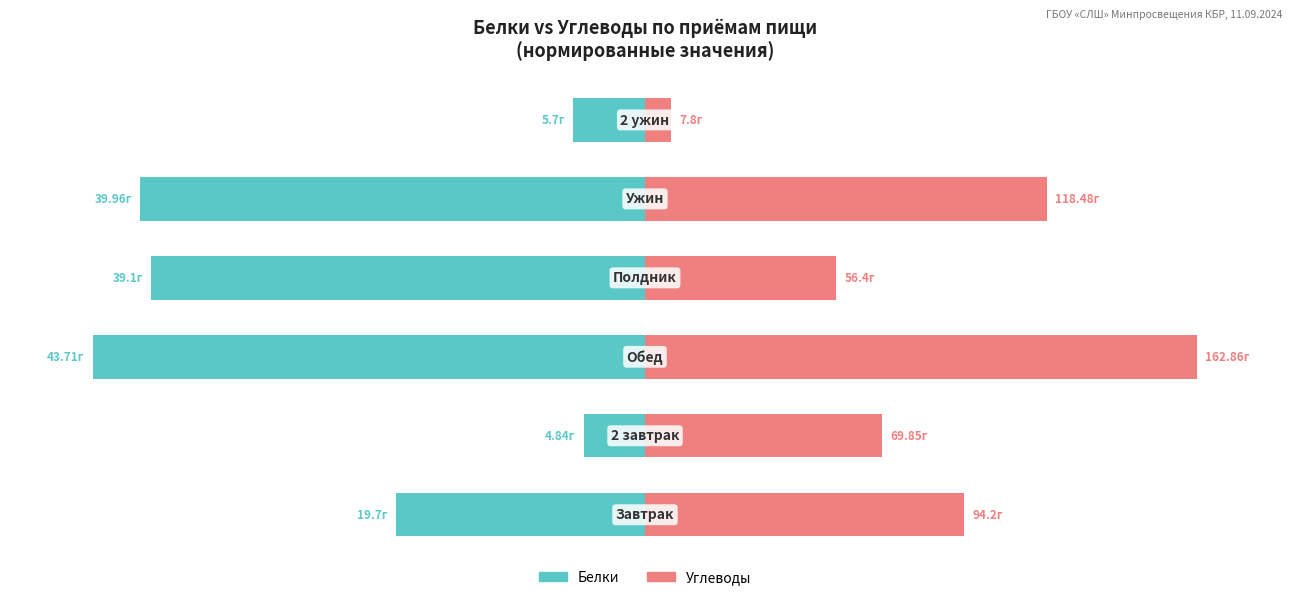

Which series has the largest range (max minus min)?

Углеводы